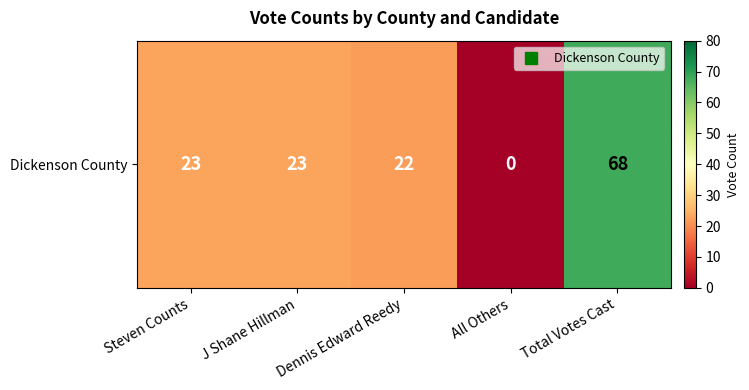

What is the sum of the values at Steven Counts and Total Votes Cast?

91